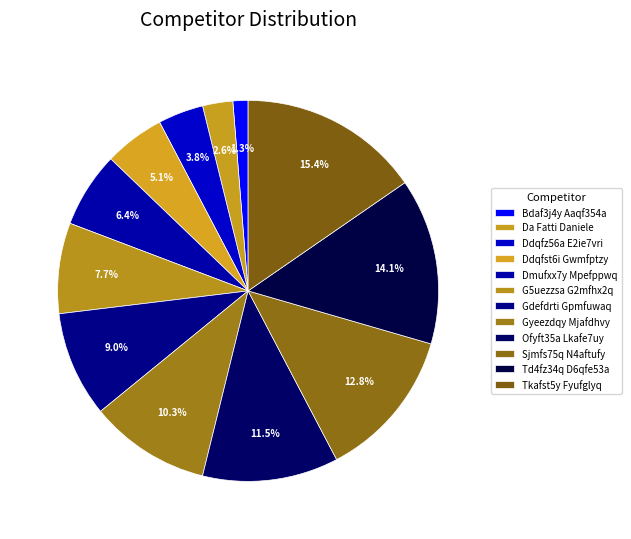

Does Tkafst5y Fyufglyq account for over 50% of the chart?

No